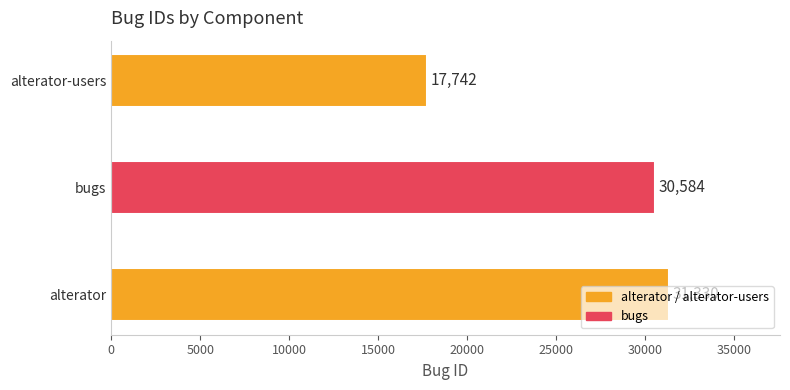

Does the chart contain any negative values?

No